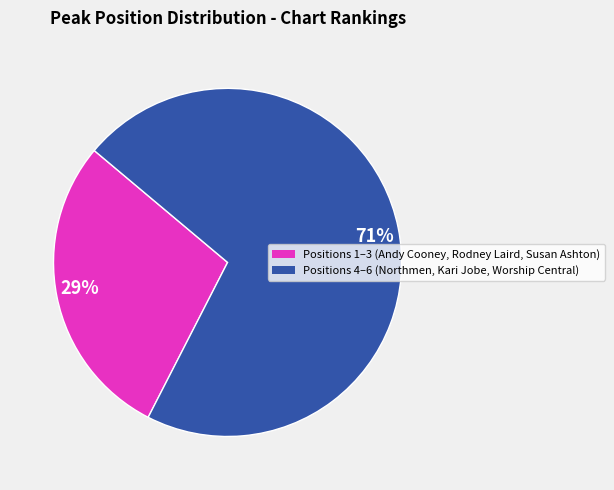

Count the number of slices in the pie.

2